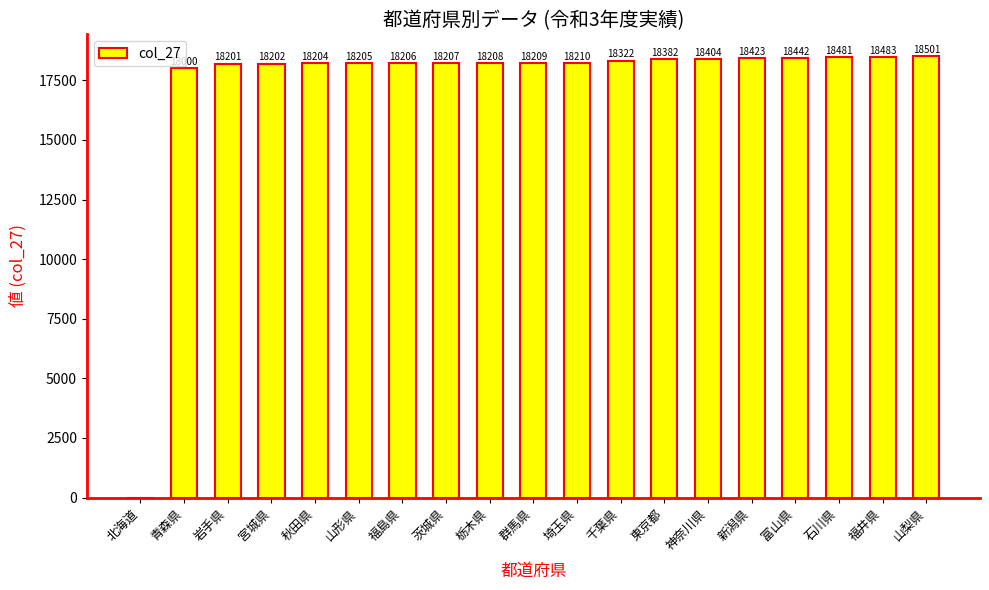

What is the change in value from 青森県 to 千葉県?

+322